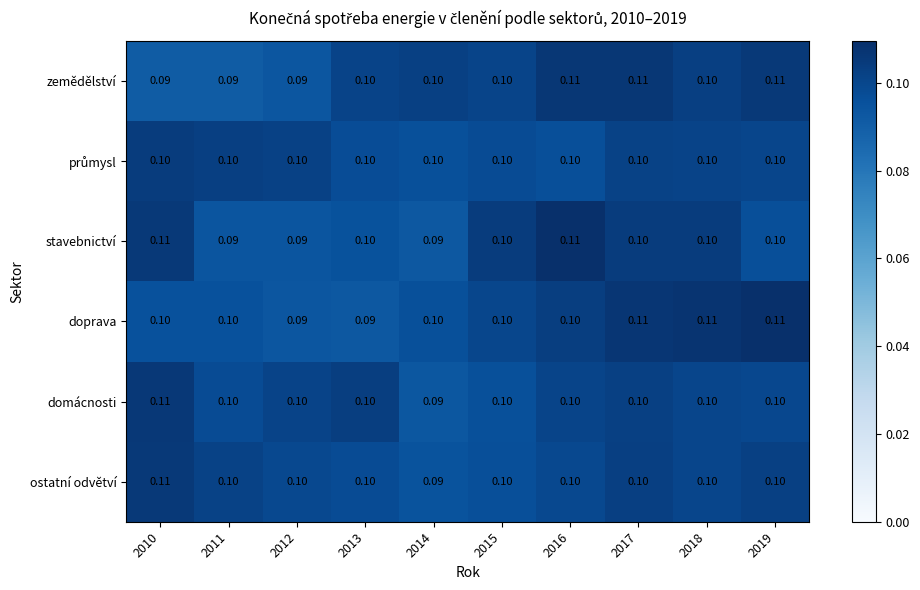

What is the total value across all series at 2016?

0.6